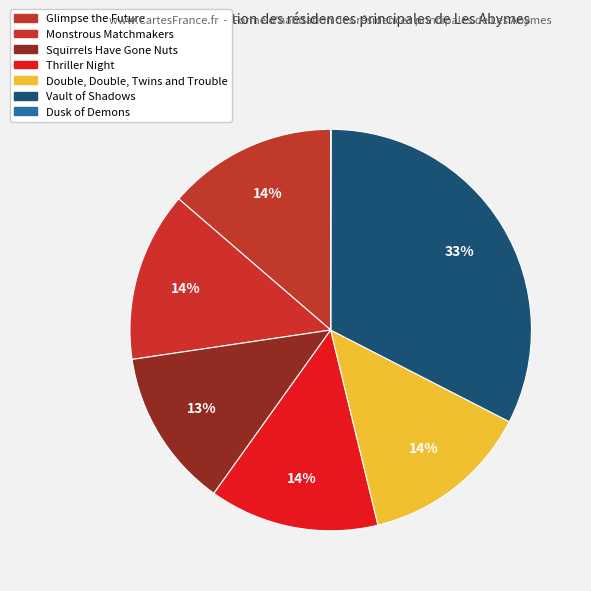

Which has a higher value, Monstrous Matchmakers or Vault of Shadows?

Vault of Shadows